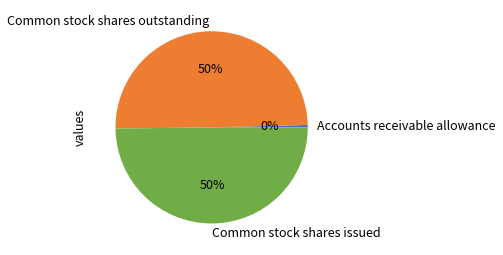

What is the smallest slice in the pie chart?

Accounts receivable allowance